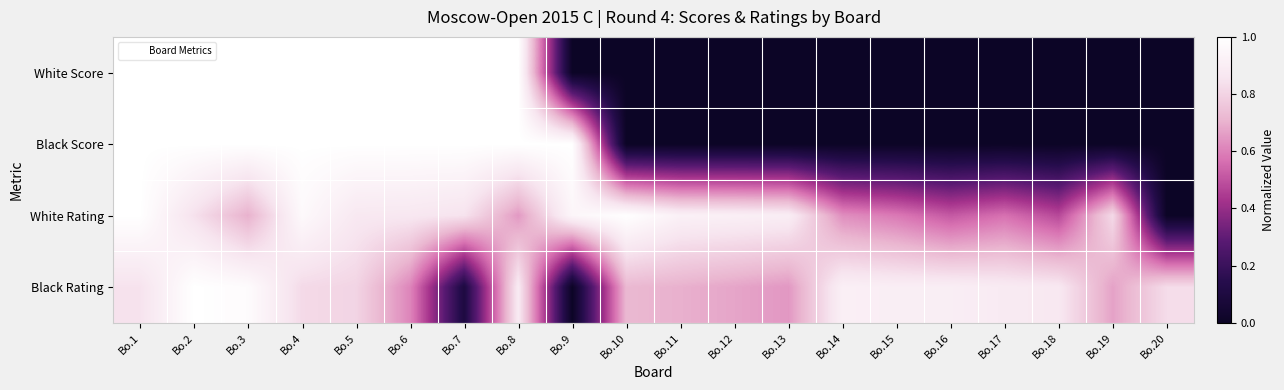

Which series has the largest range (max minus min)?

White Score